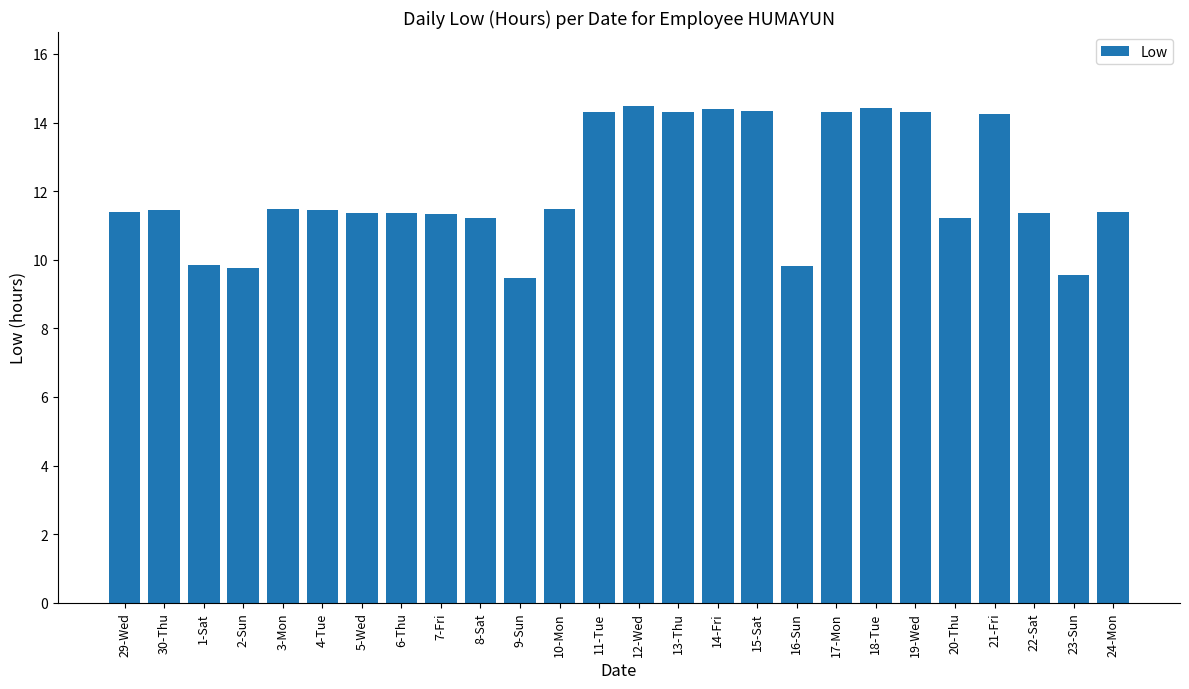

What is the value of the 25th bar from the left?

9.6